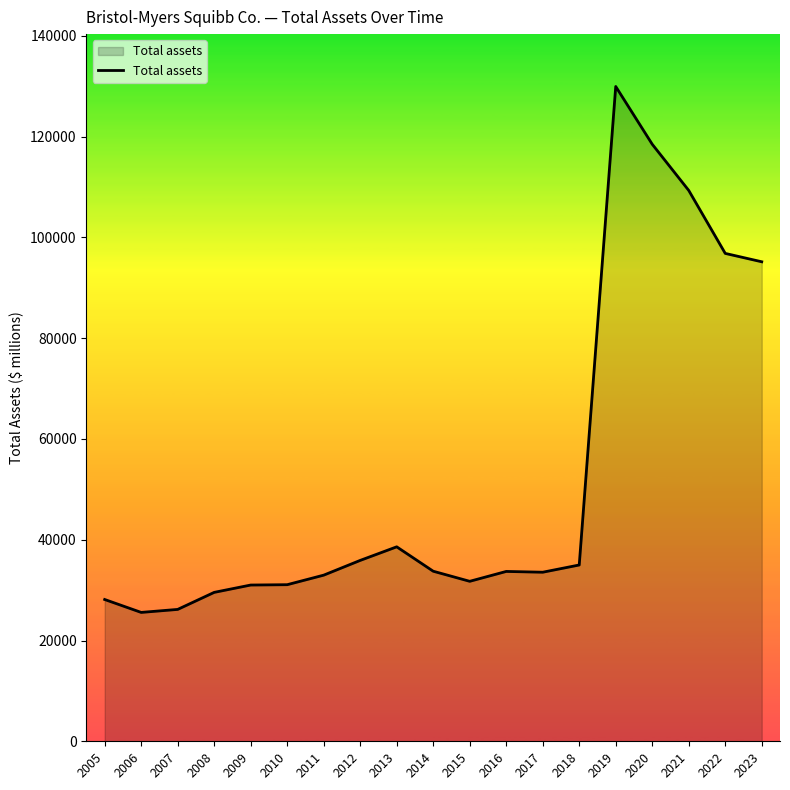

The chart shows a value of 43496 at 2008. True or false?

False